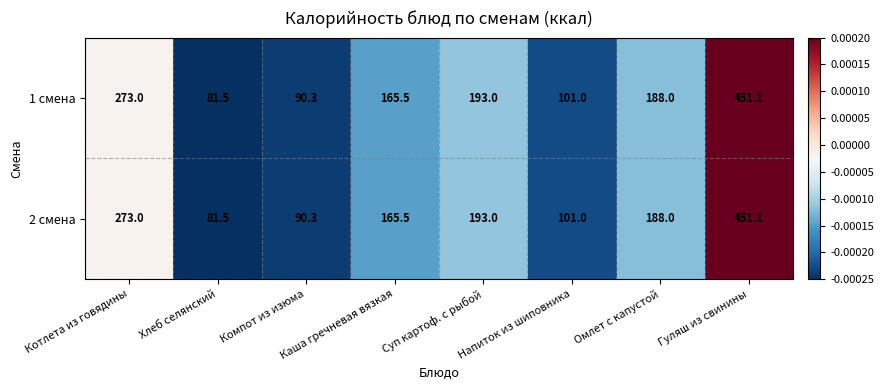

Count the number of categories in the chart.

8